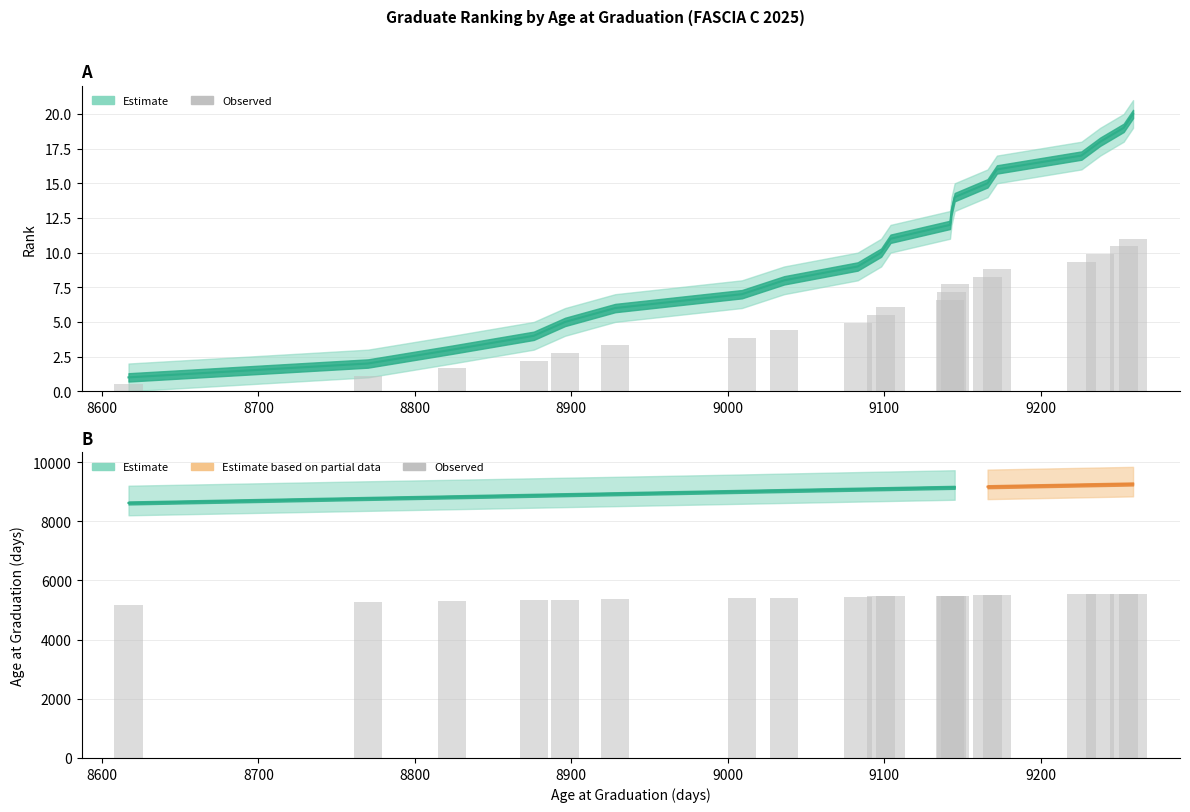

What is the label of the 16th bar from the right?

8900